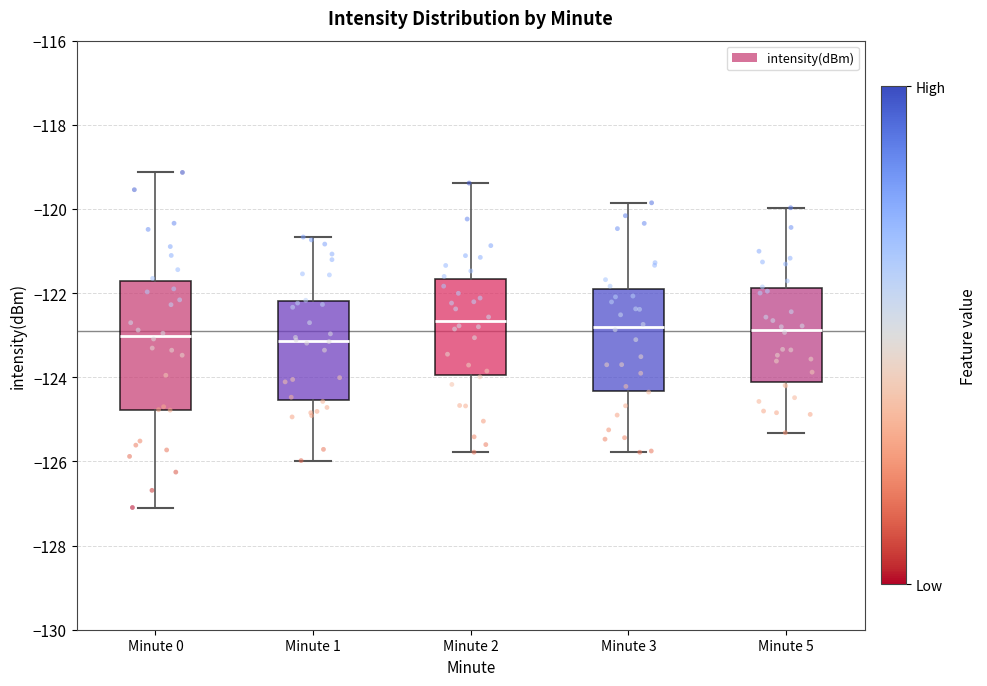

Where does the lower whisker of the box for Minute 0 end on the y-axis? The values are not printed on the chart, so give them approximately, as read against the axis.

-127.0